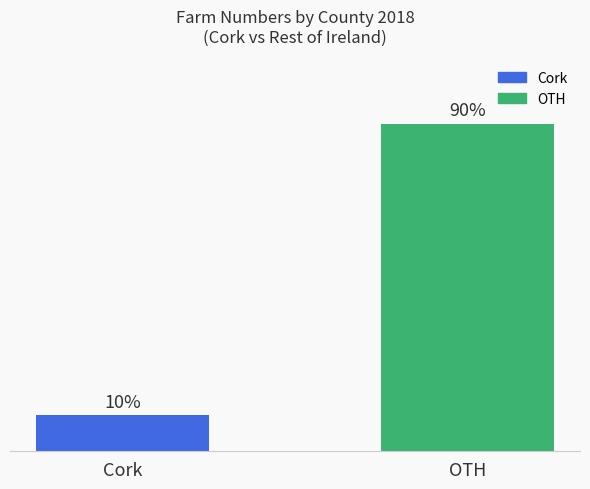

What is the label of the 2nd bar from the left?

OTH